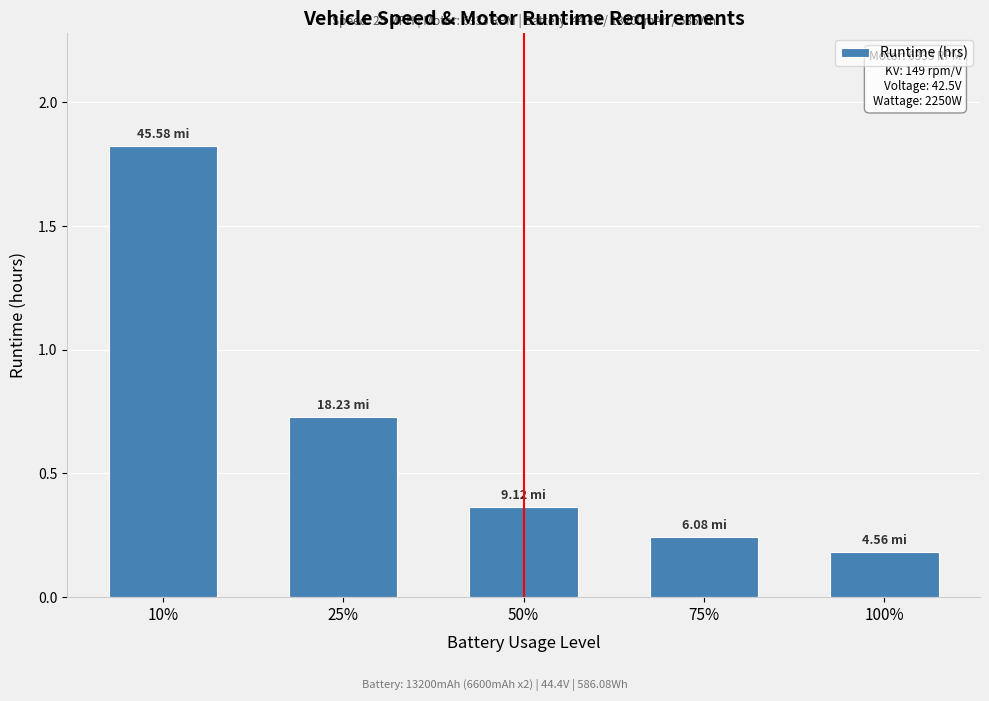

What is the sum of the values at 100% and 25%?

0.9